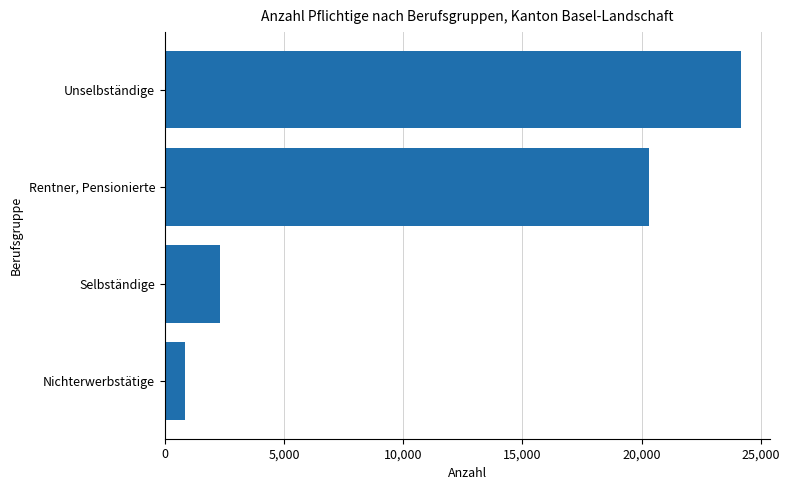

List the labels in order of value, largest first.

Unselbständige, Rentner, Pensionierte, Selbständige, Nichterwerbstätige